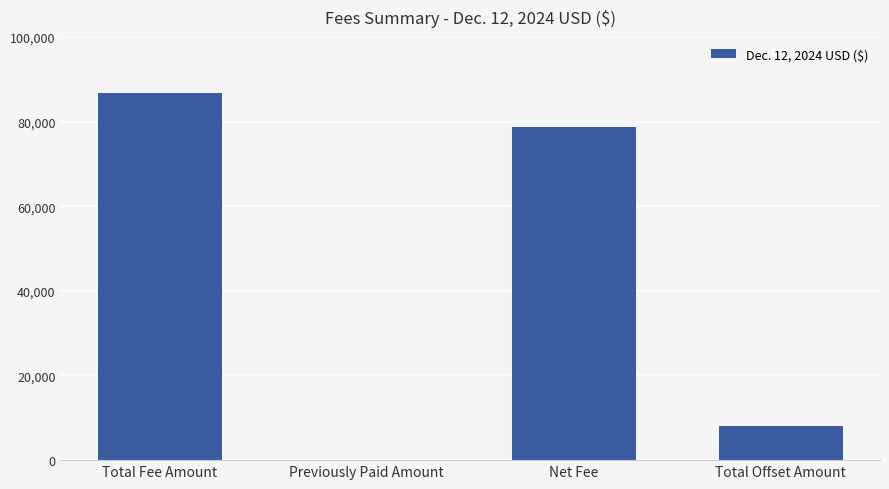

Which label corresponds to the largest value in the chart?

Total Fee Amount